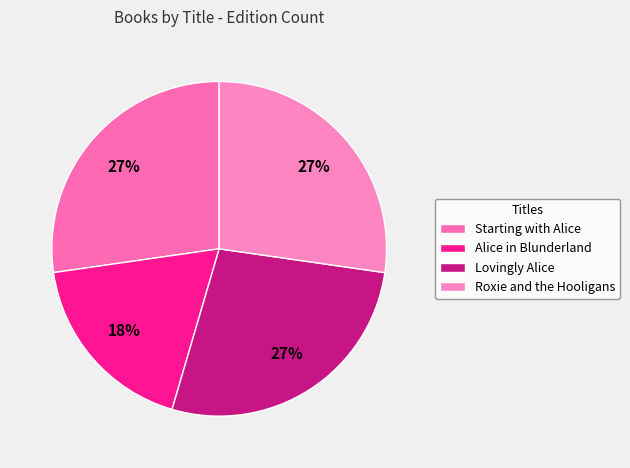

Does Lovingly Alice represent more than half of the total?

No